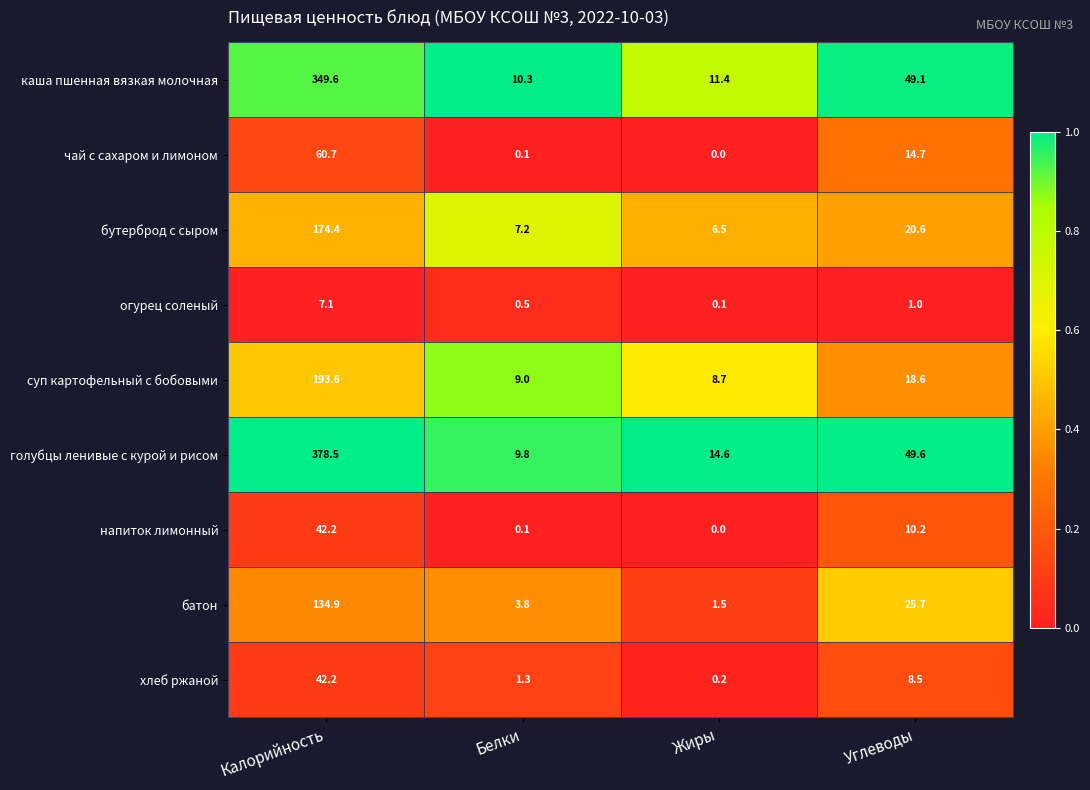

What is the total value across all series at Калорийность?

1383.2